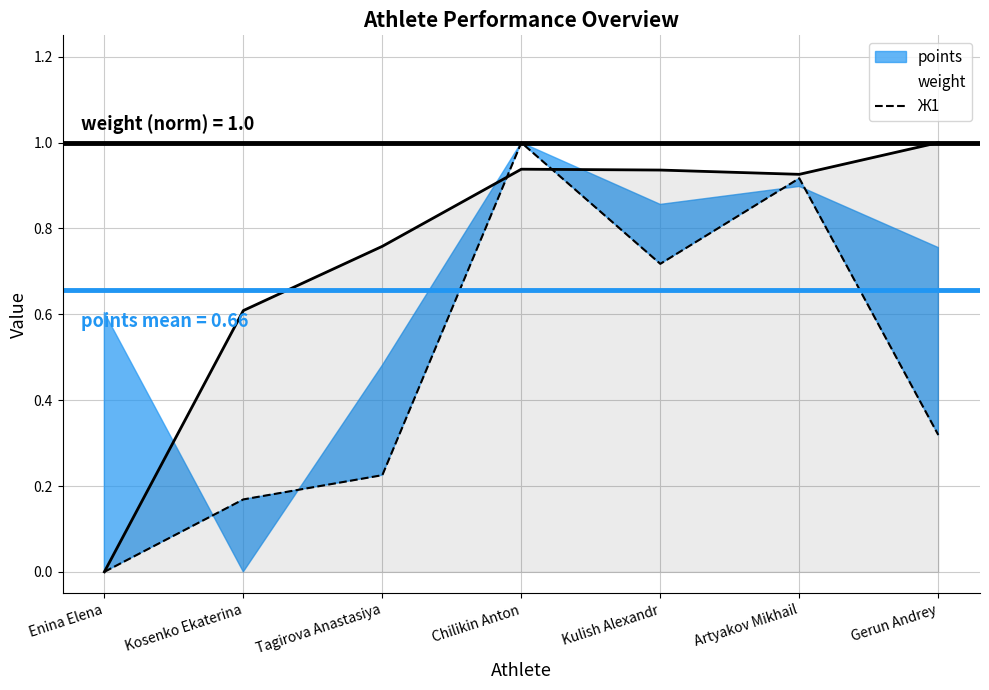

What is the difference between the second highest and second lowest values?

0.7